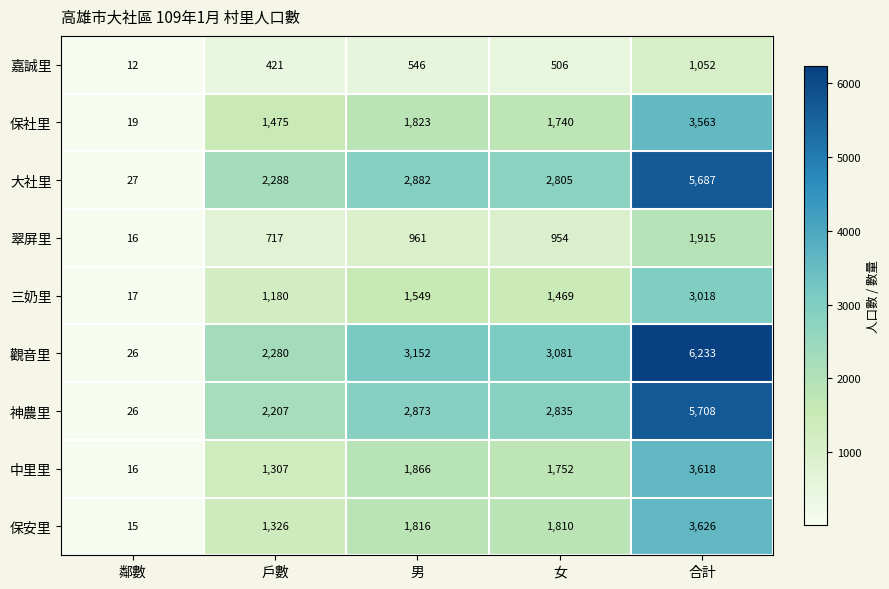

What is the difference between the maximum and second lowest values in the 保安里 series?

2300